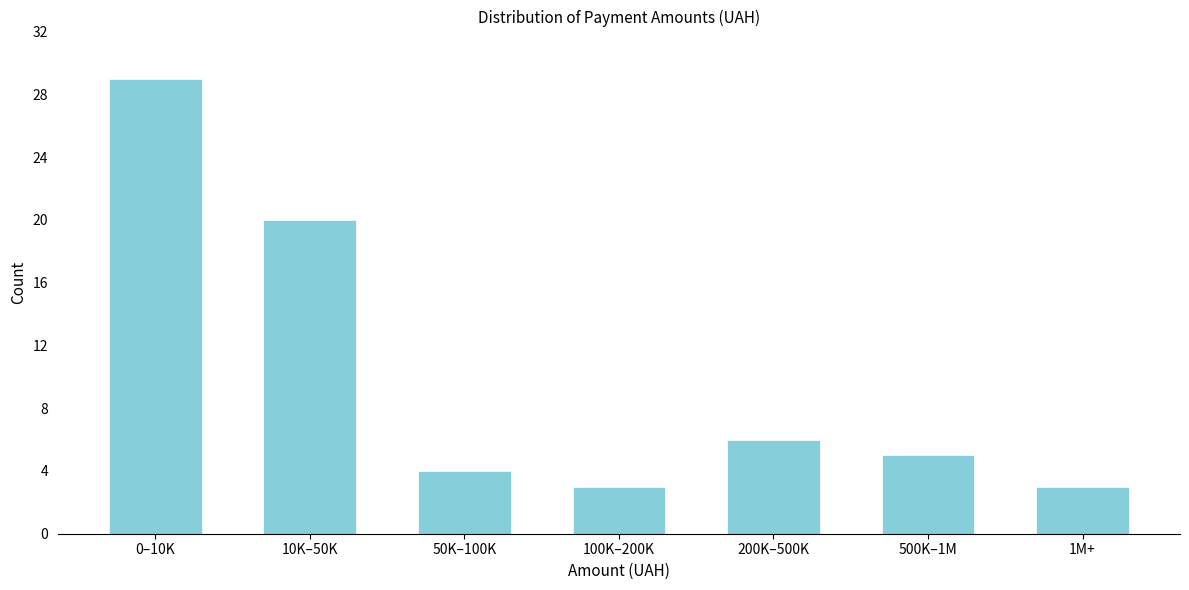

Reading right to left, list all the values displayed in this chart.

3	5	6	3	4	20	29